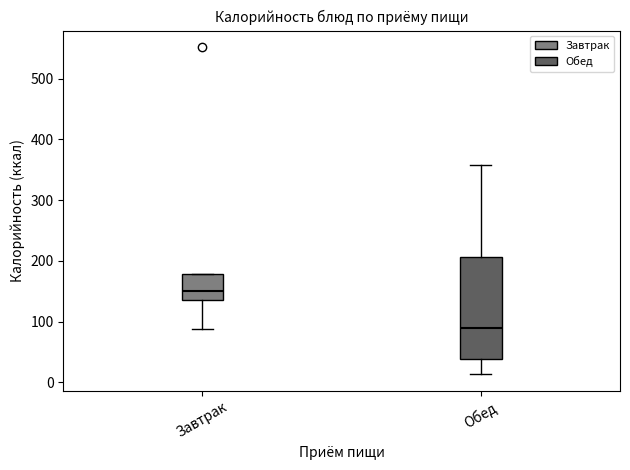

Reading left to right, read every box against the y-axis: the position of its median line, the range the box covers, and the ends of its whiskers. The values are not printed on the chart, so give them approximately, as read against the axis.

Завтрак: median 150, box 140 to 180, whiskers 90 to 180
Обед: median 90, box 40 to 210, whiskers 10 to 360